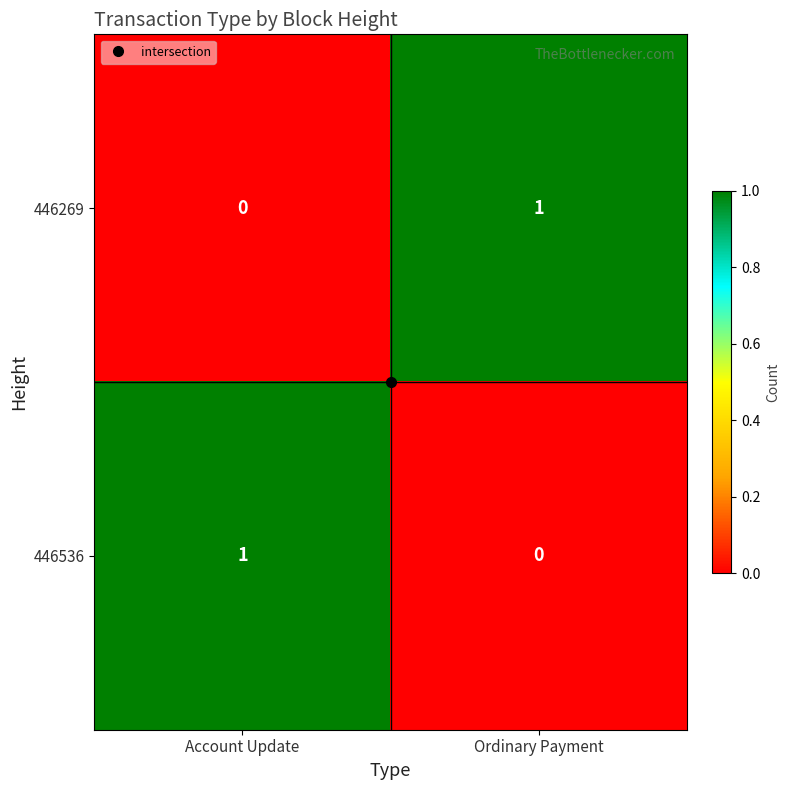

Which category has the highest value in the 446536 series?

Account Update